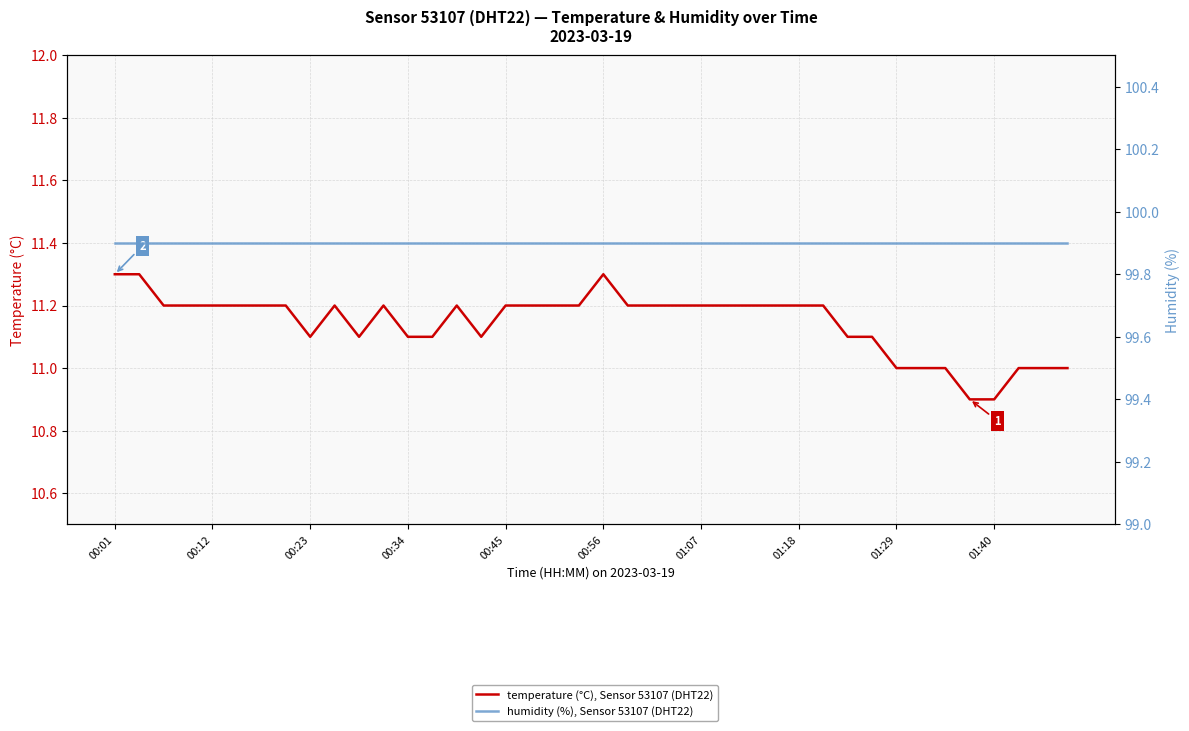

What is the greatest value displayed?

99.9